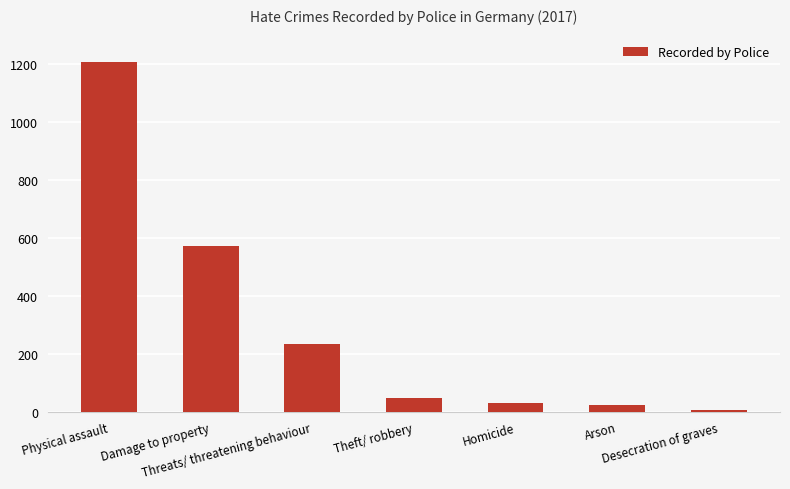

What is the minimum value shown in the chart?

5